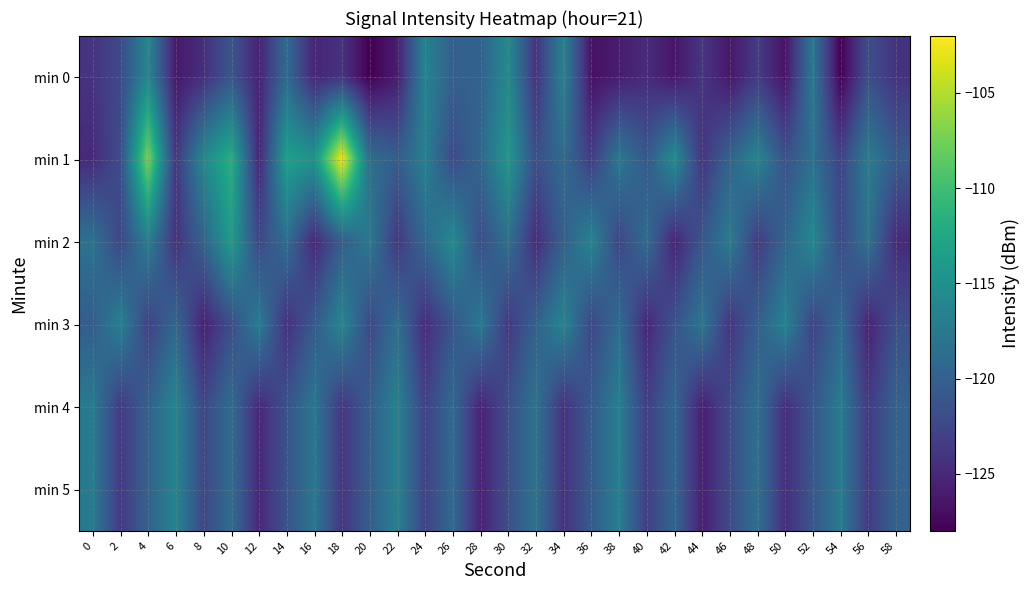

At which category is the sum across all series the highest?

4